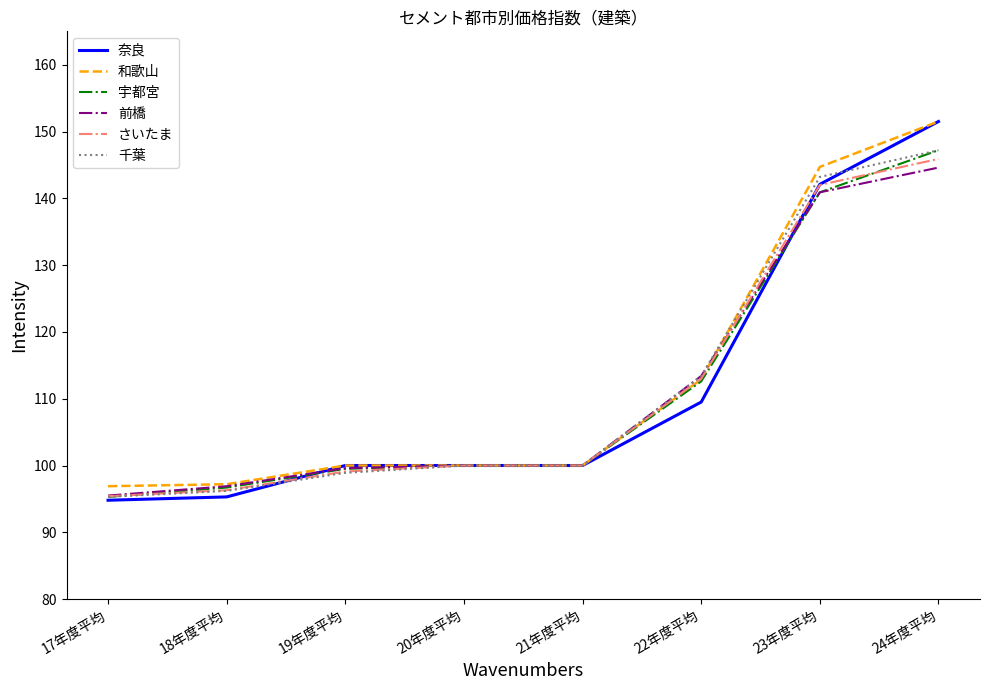

Which series has the widest spread of values?

奈良